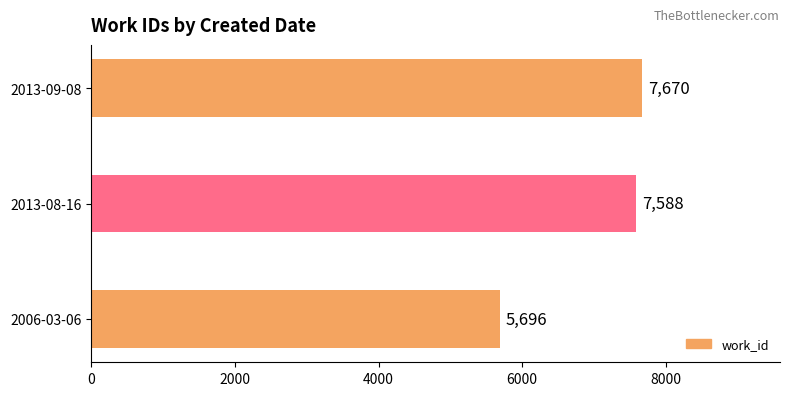

At which label is the value closest to 6683?

2013-08-16